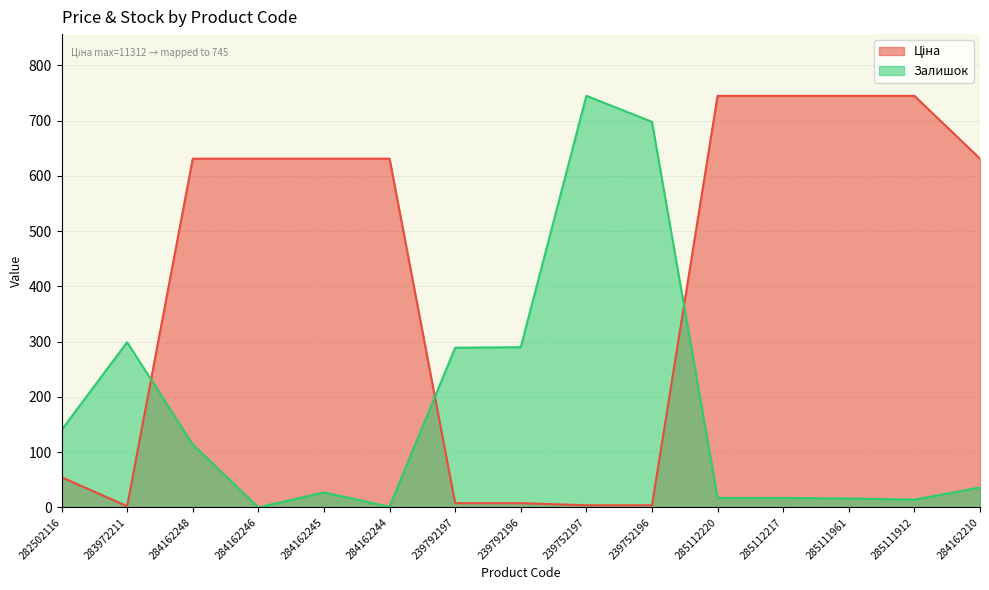

List the series in order of their overall mean, highest first.

Ціна, Залишок